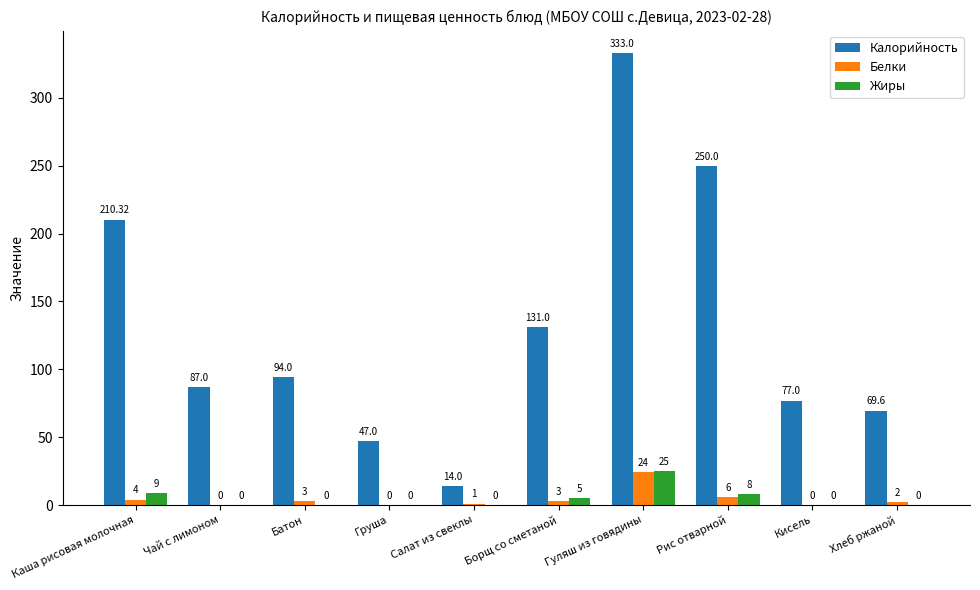

What is the difference between the Белки values at Кисель and Батон?

3.0